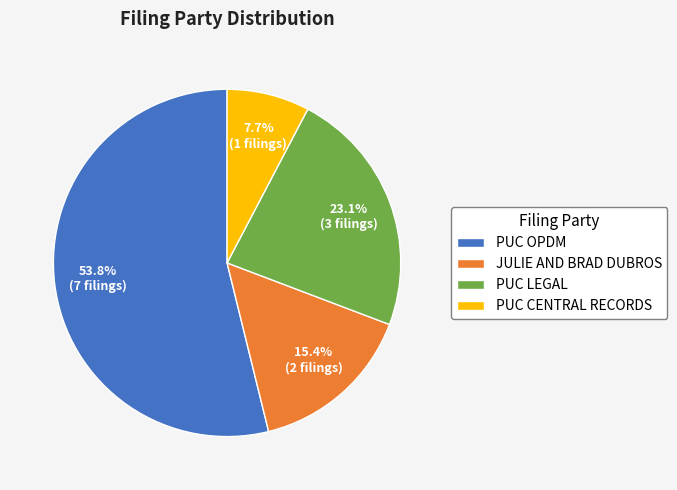

Is there a majority slice in this chart?

Yes